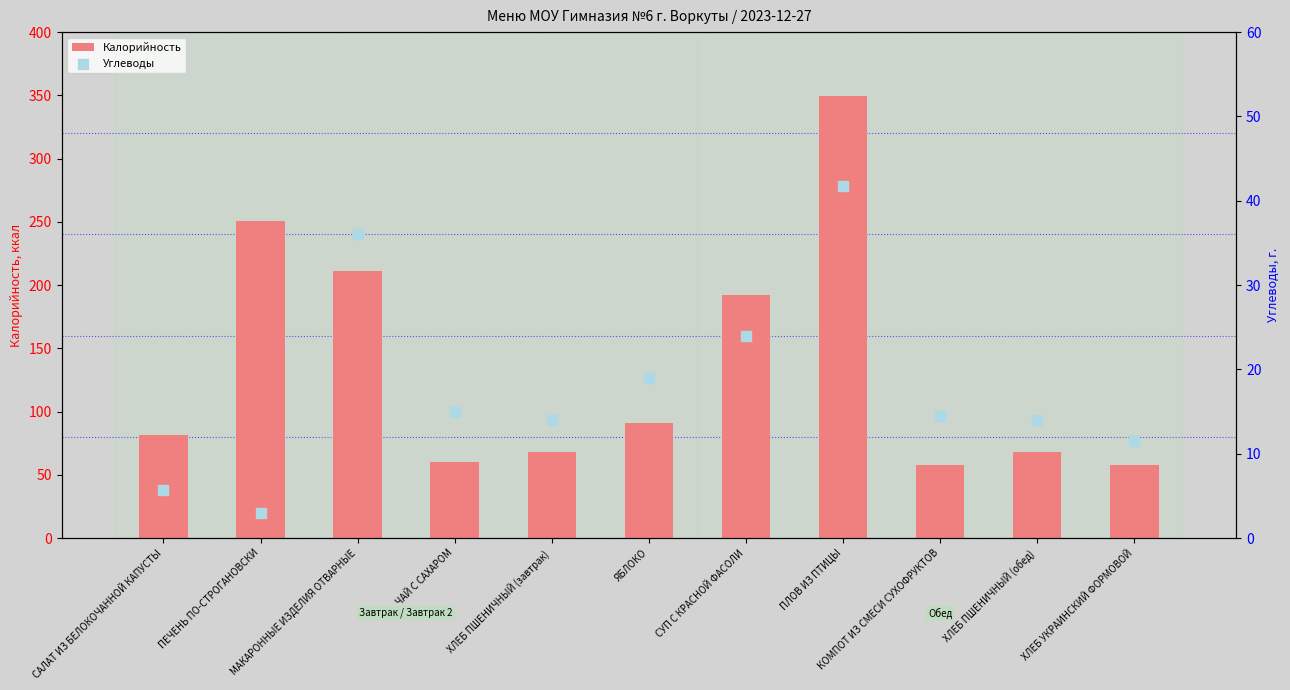

Which series reaches the minimum Y coordinate?

Углеводы